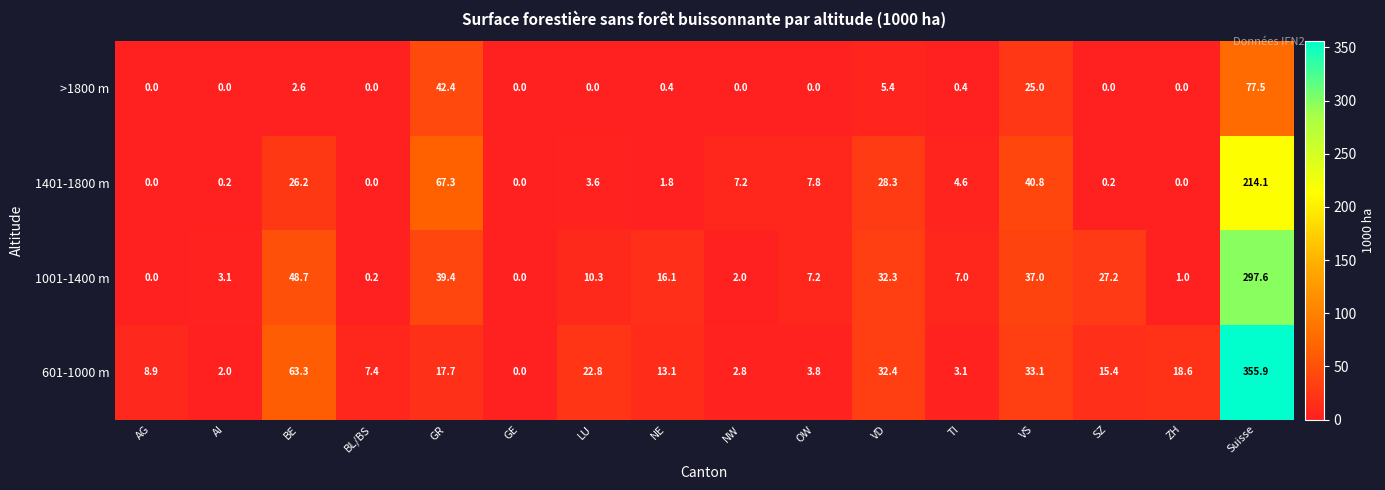

Is the value of 1401-1800 m at LU greater than the value of 1001-1400 m at VD?

No